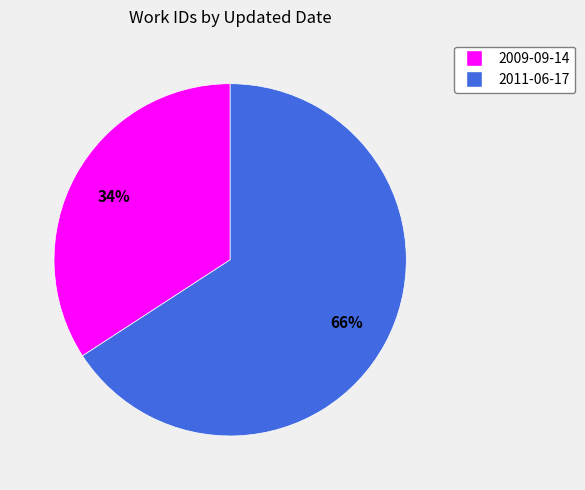

Count the number of slices in the pie.

2